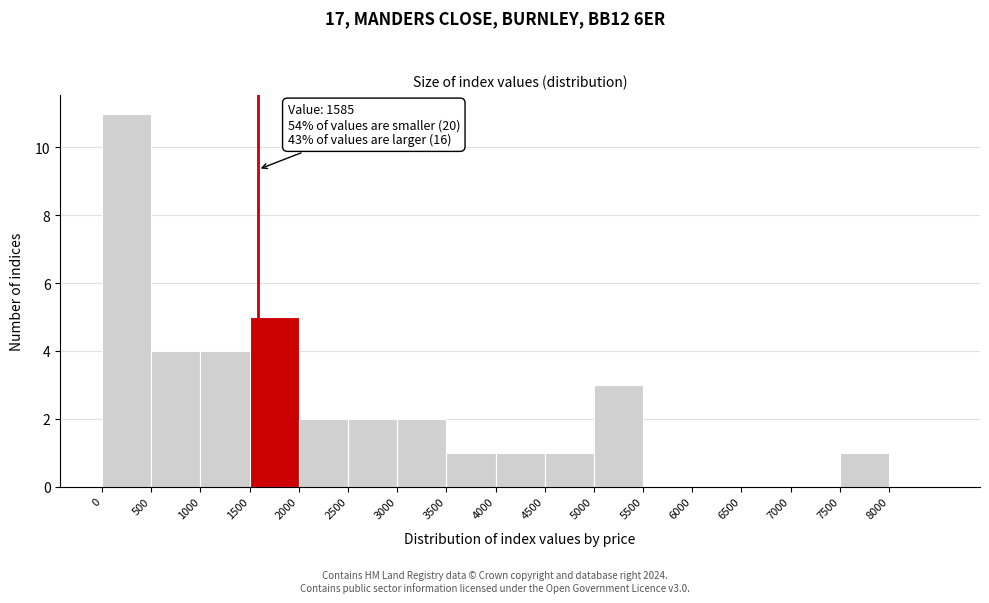

Which range on the x-axis has the tallest bar?

0 to 500